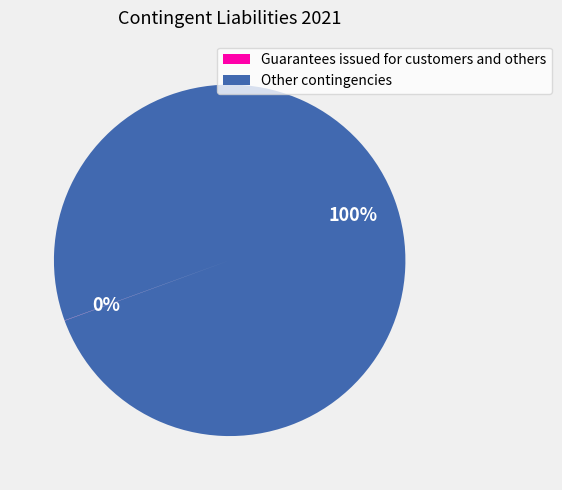

Is there a majority slice in this chart?

Yes